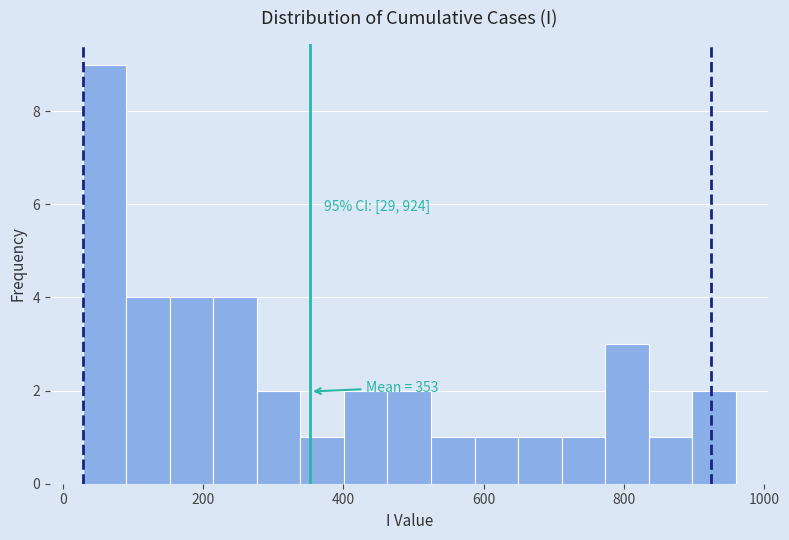

Read against the x-axis, roughly where is the centre of the tallest bar?

60